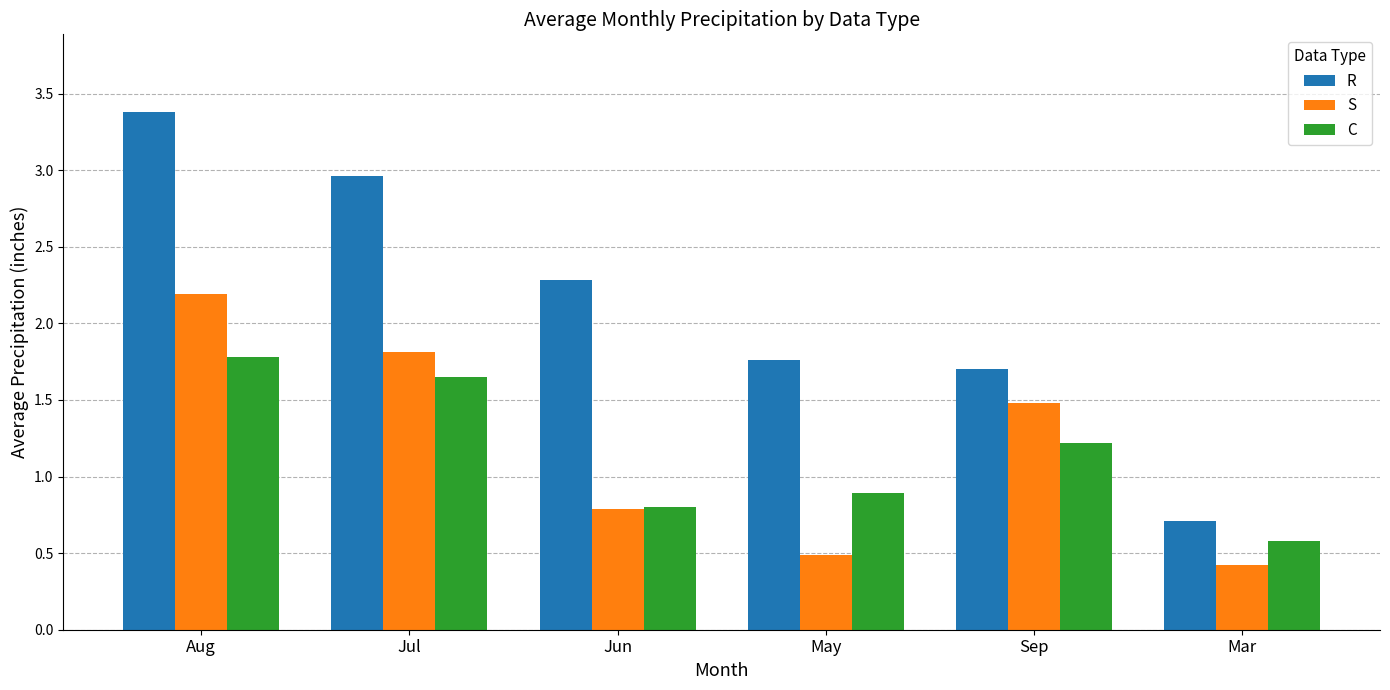

True or false: S has a value of 0.8 at May.

False